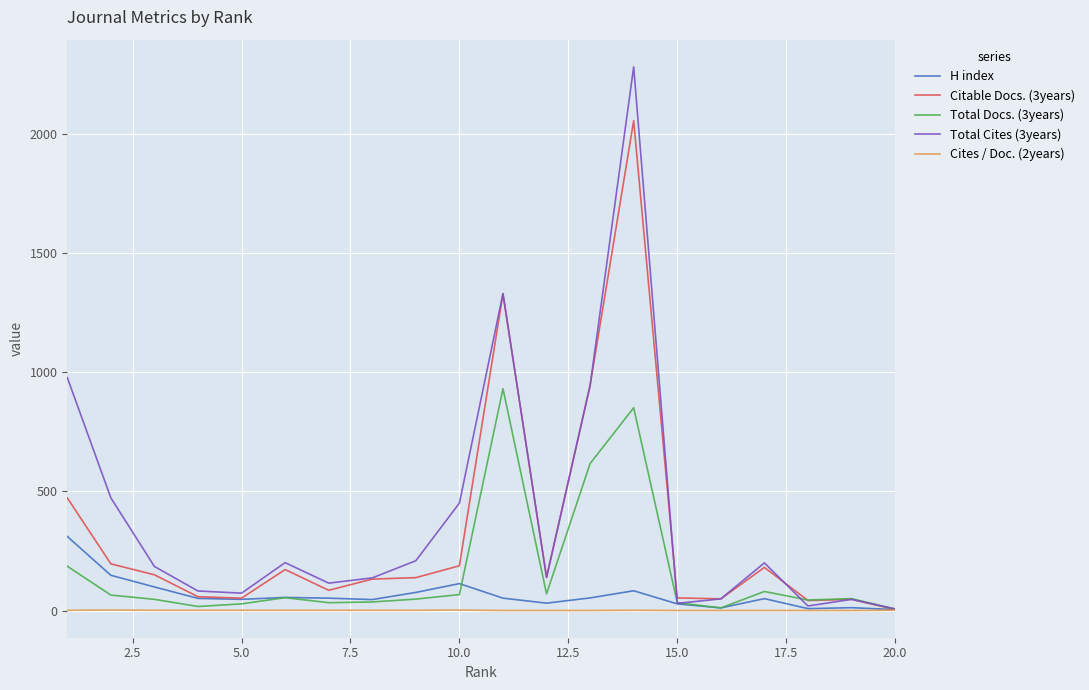

Which series has the largest total across all categories?

Total Cites (3years)